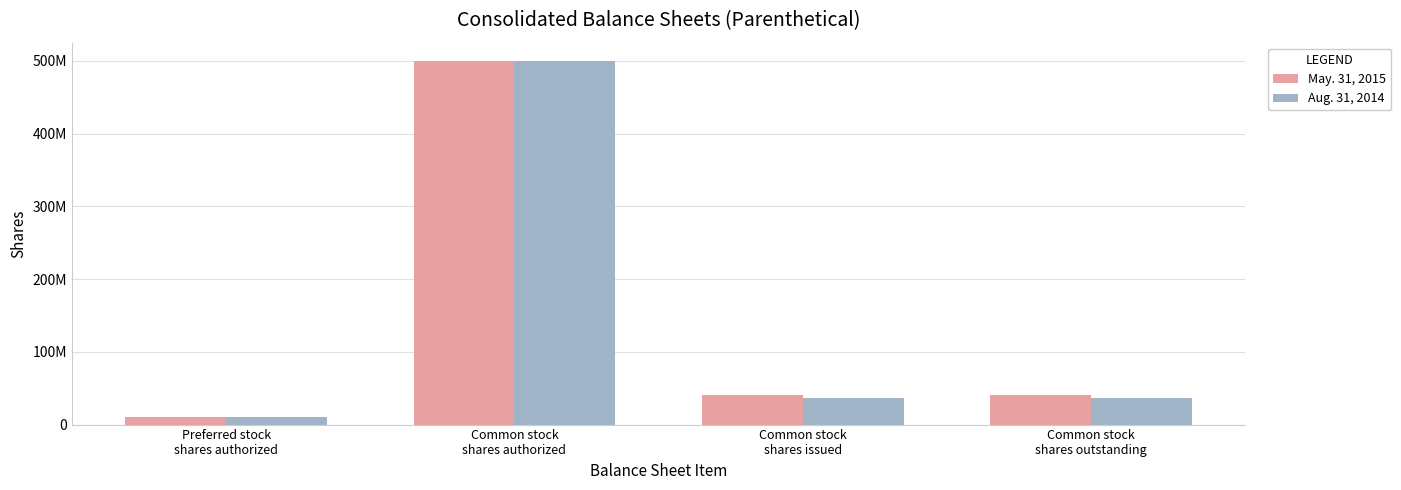

What are all the series names shown in the legend?

May. 31, 2015, Aug. 31, 2014